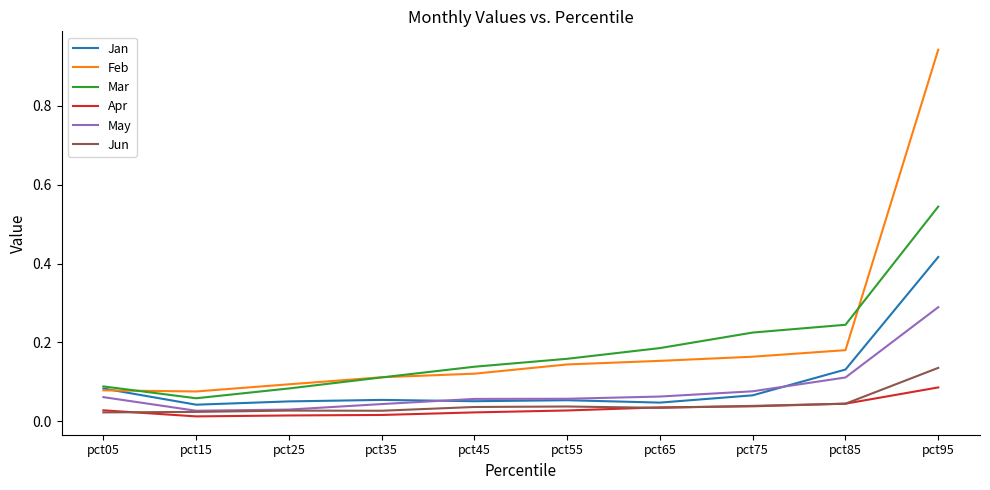

Between pct35 and pct85, which series saw the biggest shift?

Mar